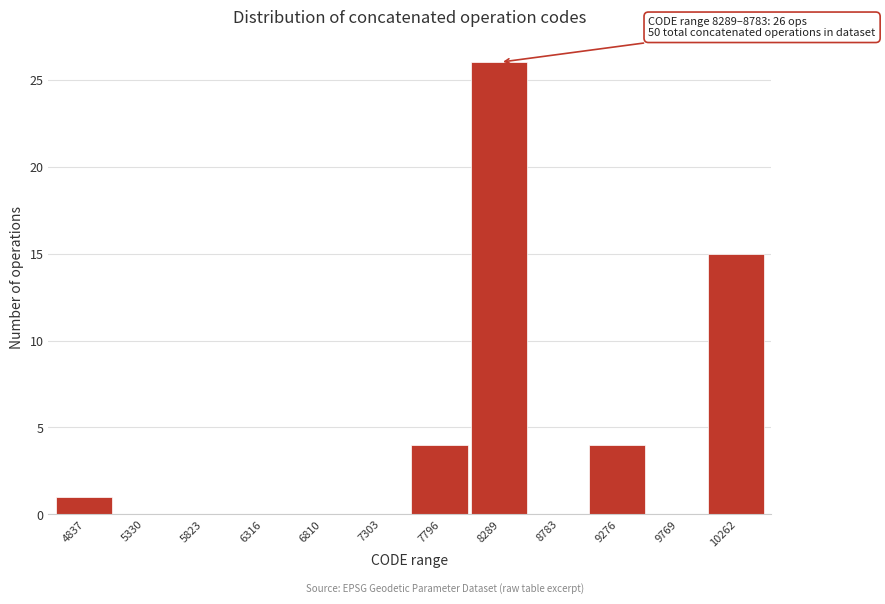

Reading right to left, extract all data points from this chart.

10262=15	9769=0	9276=4	8783=0	8289=26	7796=4	7303=0	6810=0	6316=0	5823=0	5330=0	4837=1